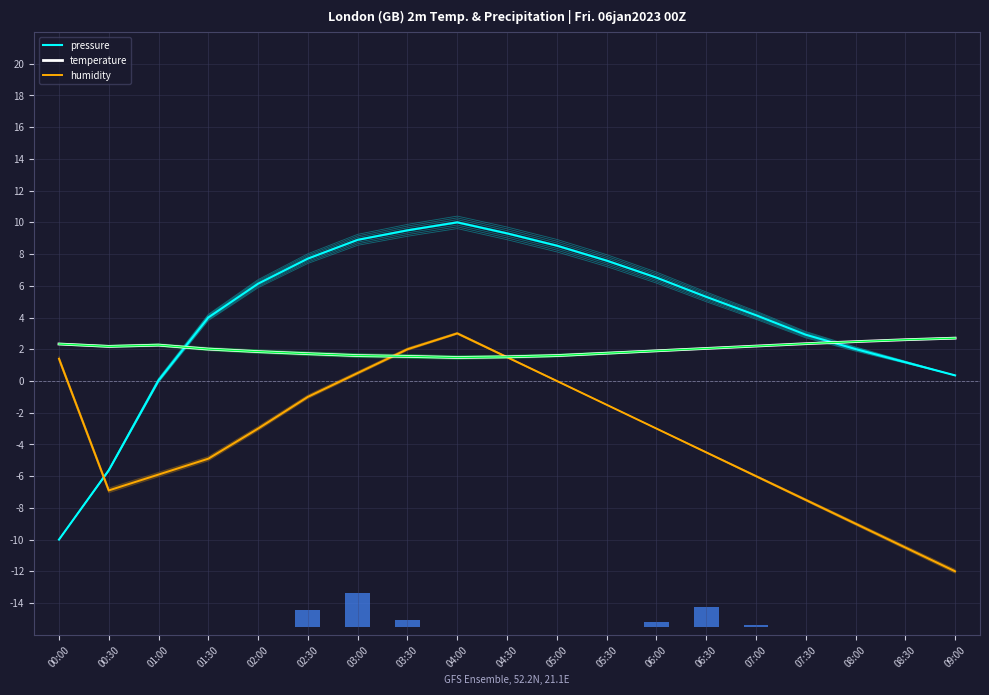

List the labels in order of temperature value, smallest first.

04:00, 04:30, 03:30, 03:00, 05:00, 02:30, 05:30, 02:00, 06:00, 01:30, 06:30, 00:30, 07:00, 01:00, 00:00, 07:30, 08:00, 08:30, 09:00